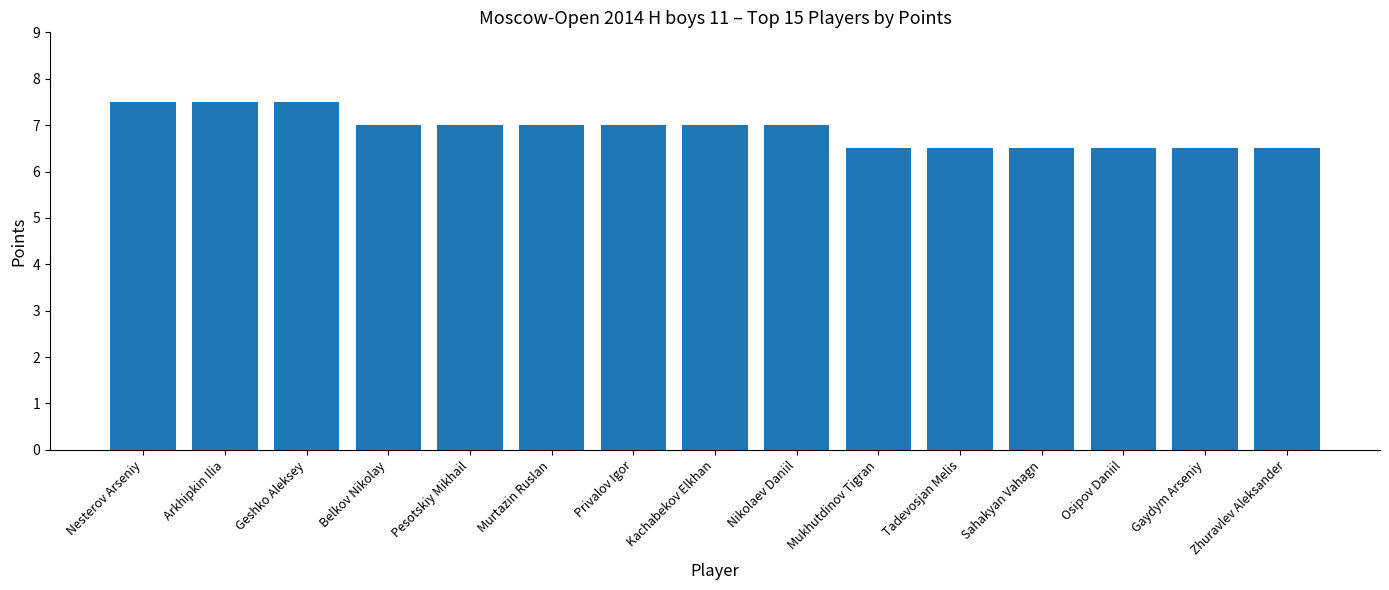

The chart shows a value of 7.0 at Belkov Nikolay. True or false?

True